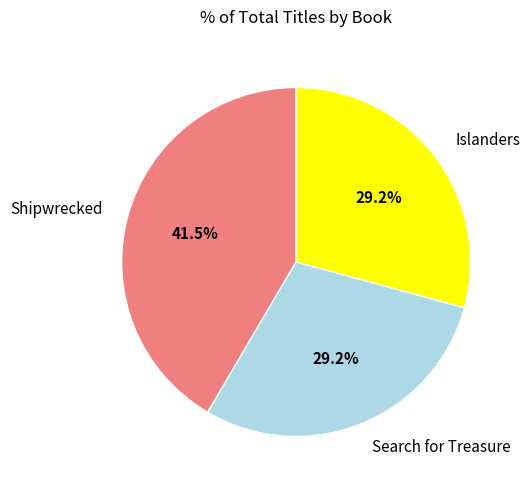

Combined, what portion of the pie is Search for Treasure and Shipwrecked?

70.8%